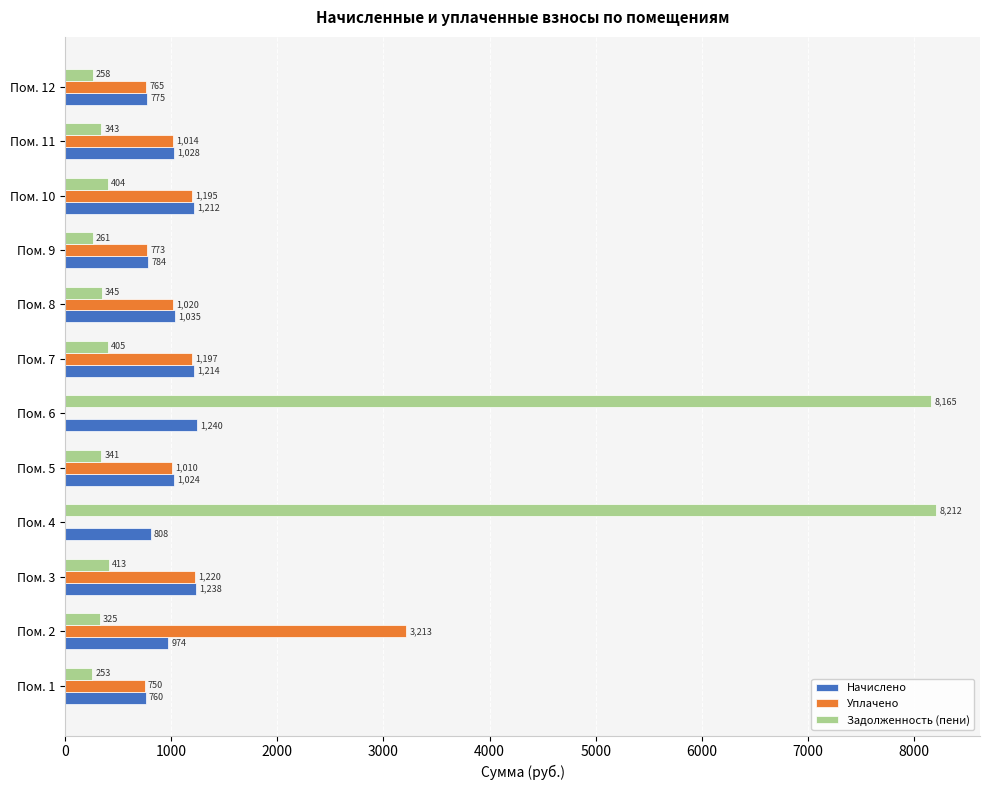

What is the sum of all Уплачено values?

12157.2